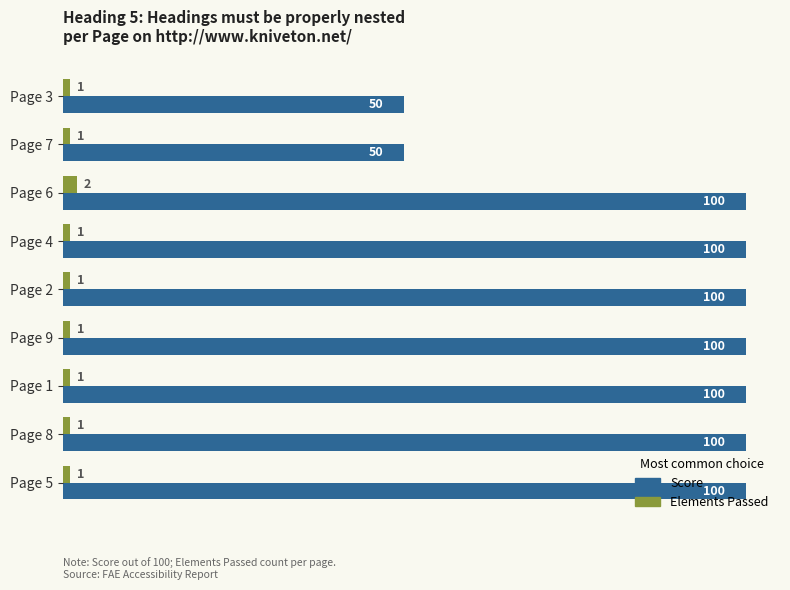

Which series has the largest range (max minus min)?

Score